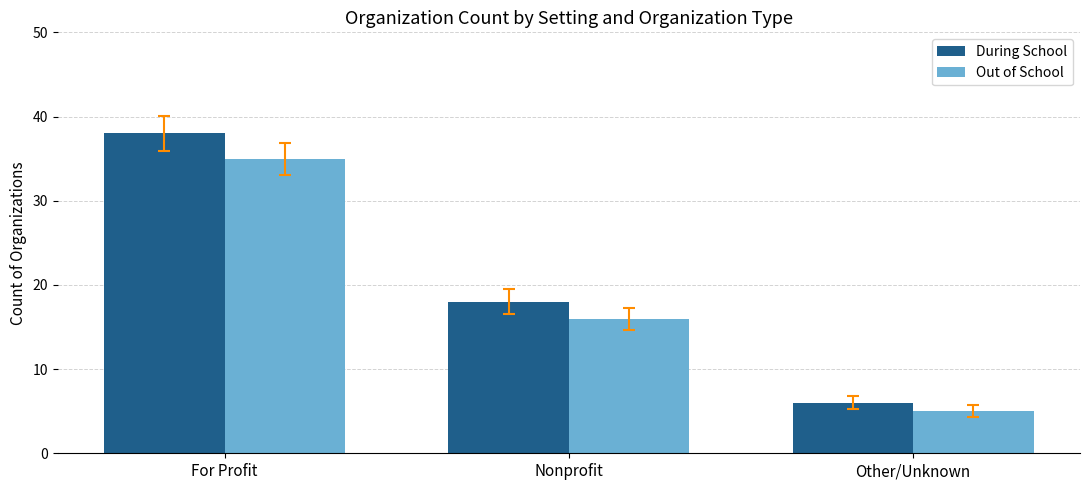

At which label does During School first exceed 18?

For Profit